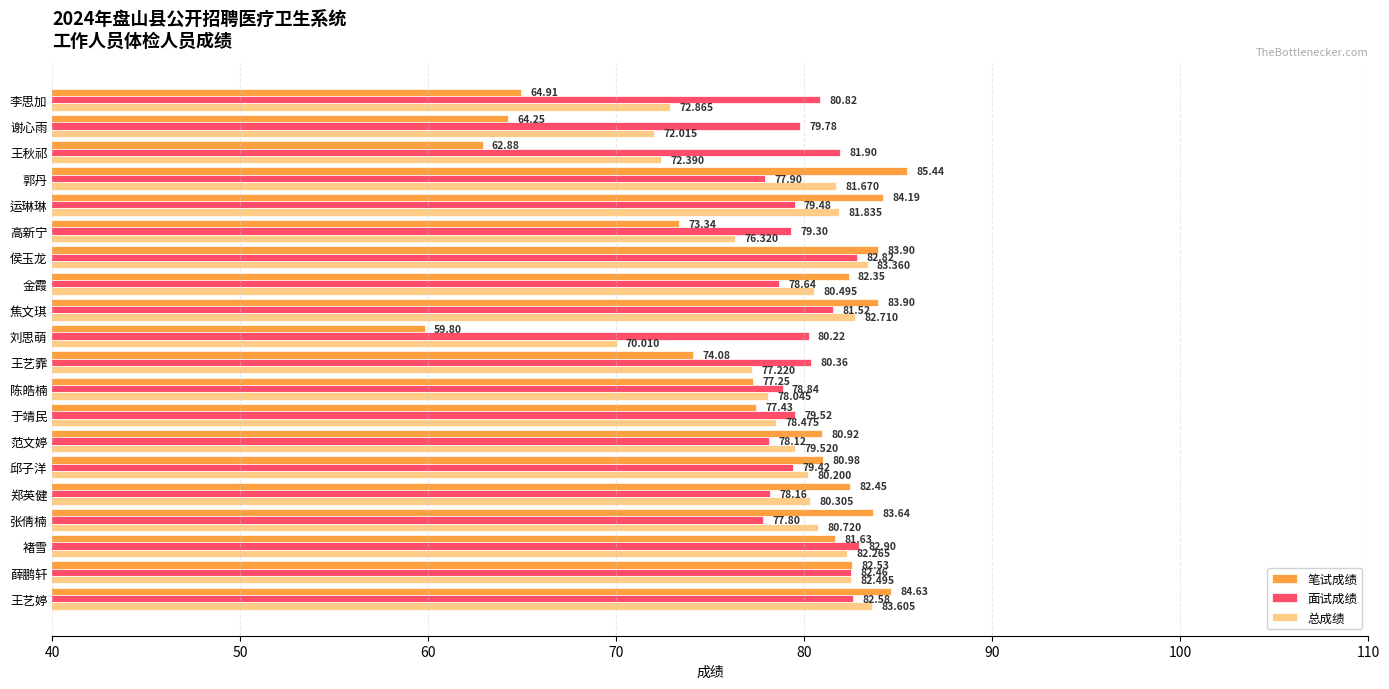

List the series in order of their overall mean, highest first.

面试成绩, 总成绩, 笔试成绩